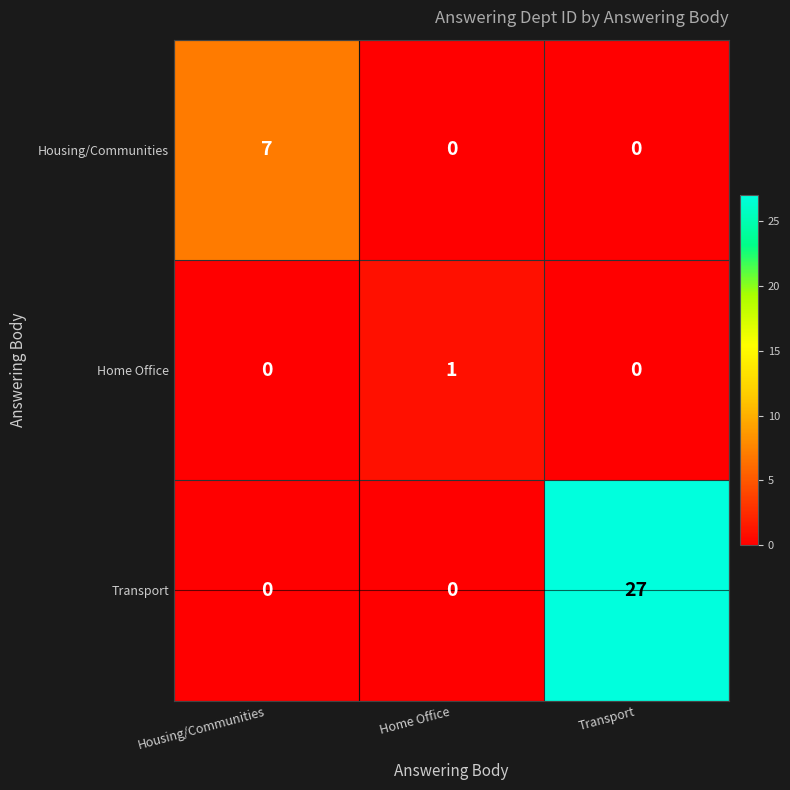

True or false: Transport has a value of 0 at Housing/Communities.

True